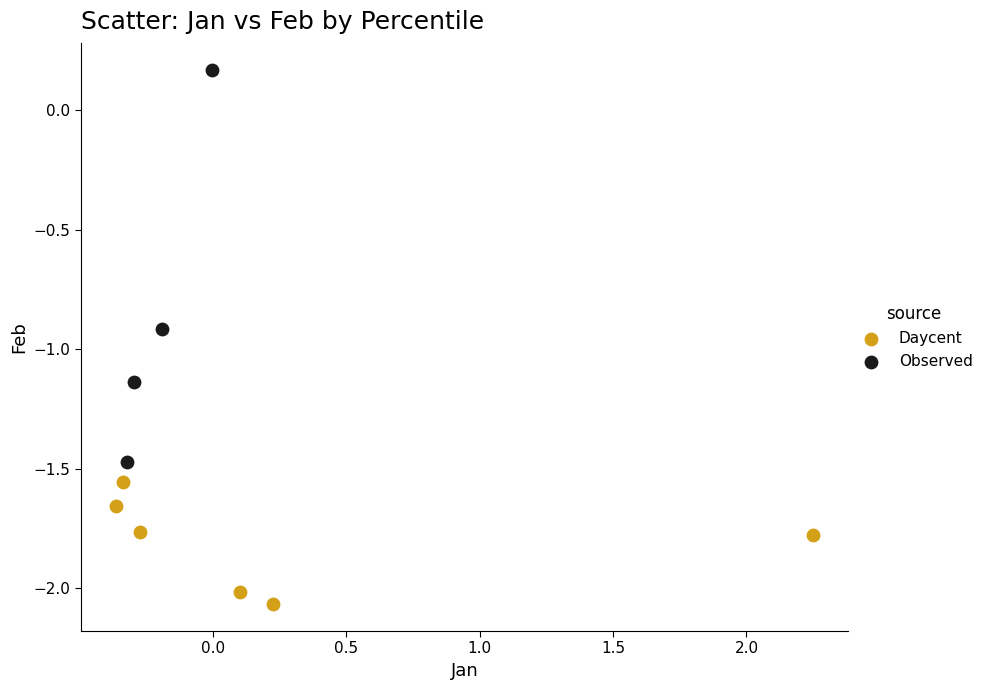

Which series reaches the maximum Y coordinate?

Observed